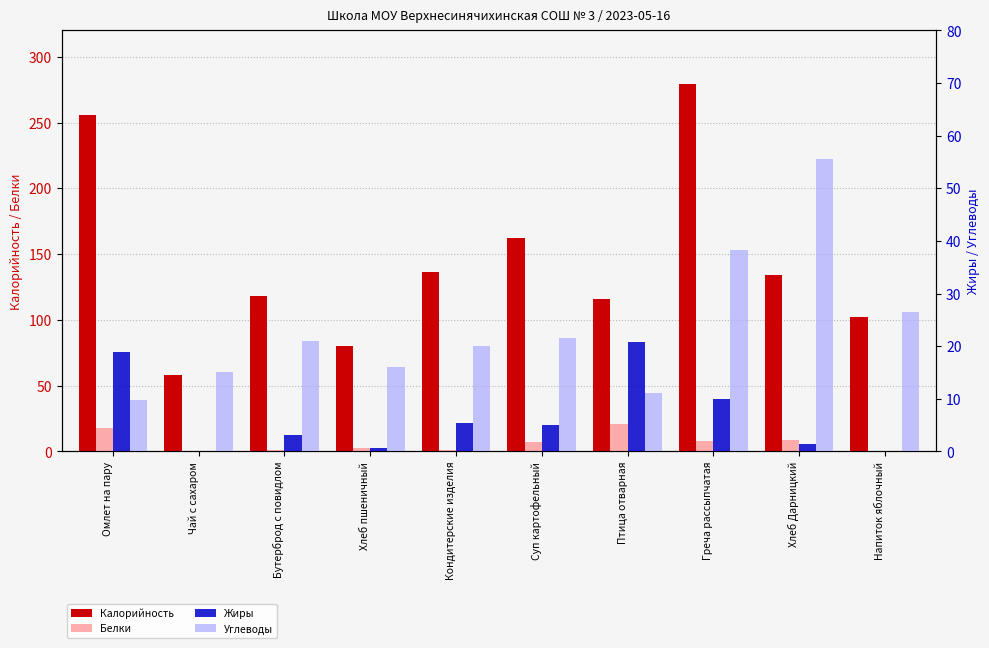

Reading right to left, list all the values displayed in this chart.

Калорийность: Напиток яблочный=102.0	Хлеб Дарницкий=134.4	Греча рассыпчатая=279.0	Птица отварная=116.0	Суп картофельный=162.0	Кондитерские изделия=136.5	Хлеб пшеничный=80.0	Бутерброд с повидлом=118.0	Чай с сахаром=58.0	Омлет на пару=256.0
Белки: Напиток яблочный=0.1	Хлеб Дарницкий=8.4	Греча рассыпчатая=7.7	Птица отварная=20.8	Суп картофельный=7.2	Кондитерские изделия=1.2	Хлеб пшеничный=2.3	Бутерброд с повидлом=1.2	Чай с сахаром=0.2	Омлет на пару=17.9
Жиры: Напиток яблочный=0.0	Хлеб Дарницкий=1.3	Греча рассыпчатая=9.9	Птица отварная=20.8	Суп картофельный=5.0	Кондитерские изделия=5.3	Хлеб пшеничный=0.7	Бутерброд с повидлом=3.1	Чай с сахаром=0.0	Омлет на пару=18.8
Углеводы: Напиток яблочный=26.4	Хлеб Дарницкий=55.6	Греча рассыпчатая=38.2	Птица отварная=11.1	Суп картофельный=21.5	Кондитерские изделия=20.1	Хлеб пшеничный=16.0	Бутерброд с повидлом=21.0	Чай с сахаром=15.0	Омлет на пару=9.7